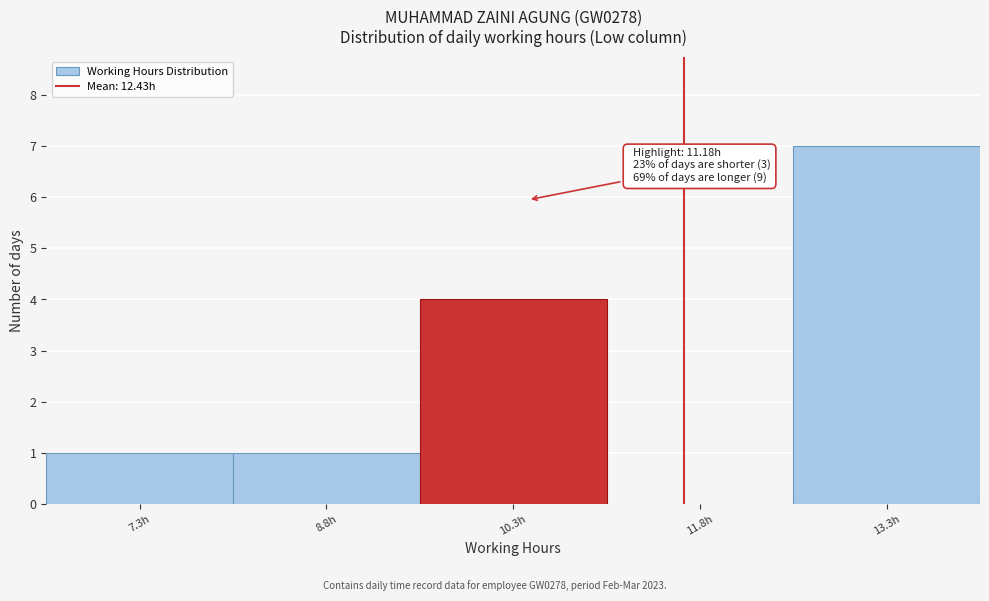

Reading left to right, what are all the values shown in this chart?

7.3h=1	8.8h=1	10.3h=4	11.8h=0	13.3h=7